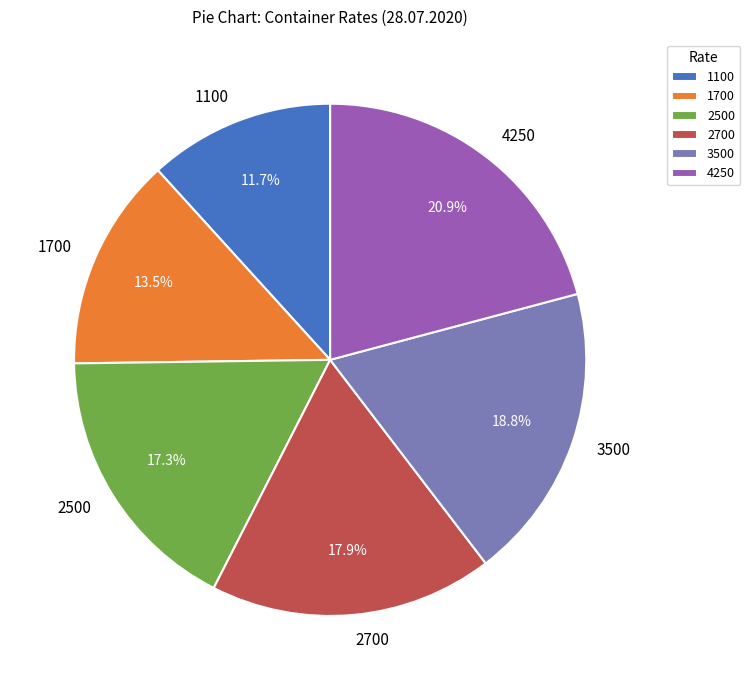

Count the number of slices in the pie.

6